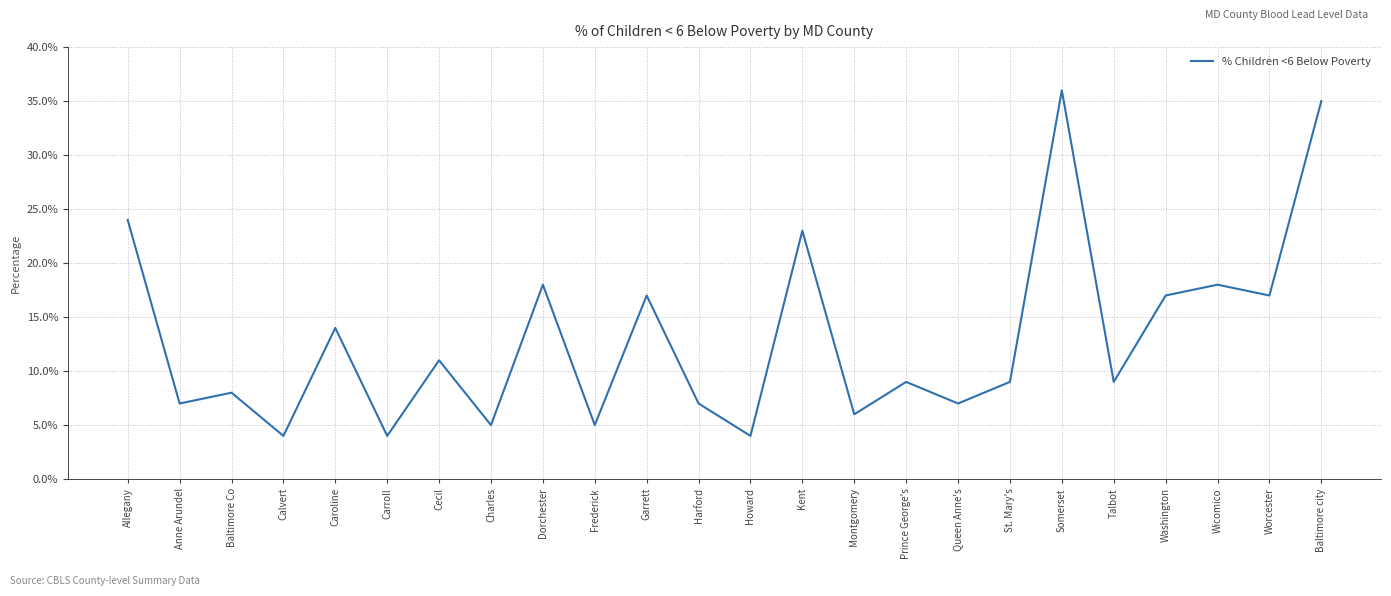

What is the average value?

0.1